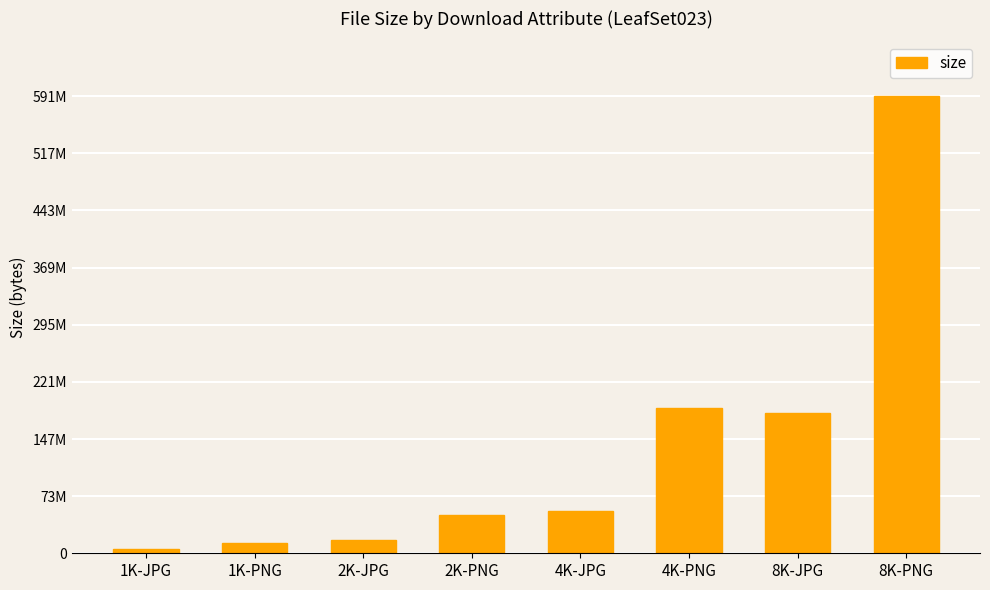

At which label is the value closest to 298147101?

4K-PNG